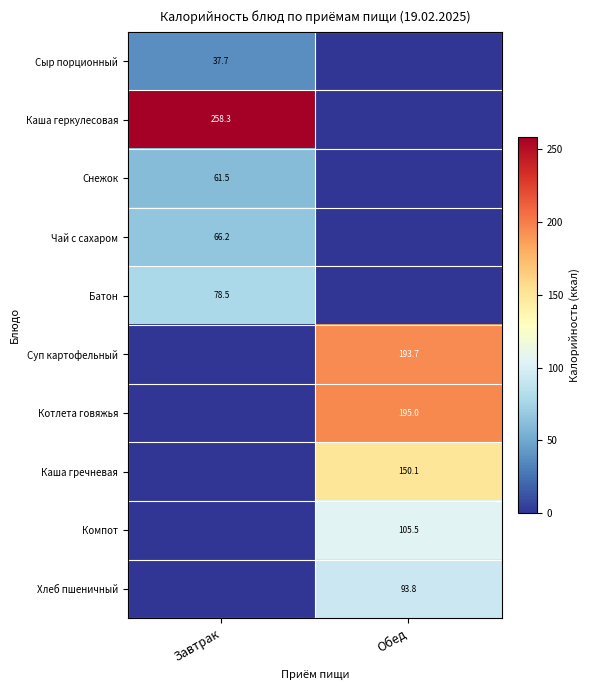

At how many categories does at least one series exceed 186?

2